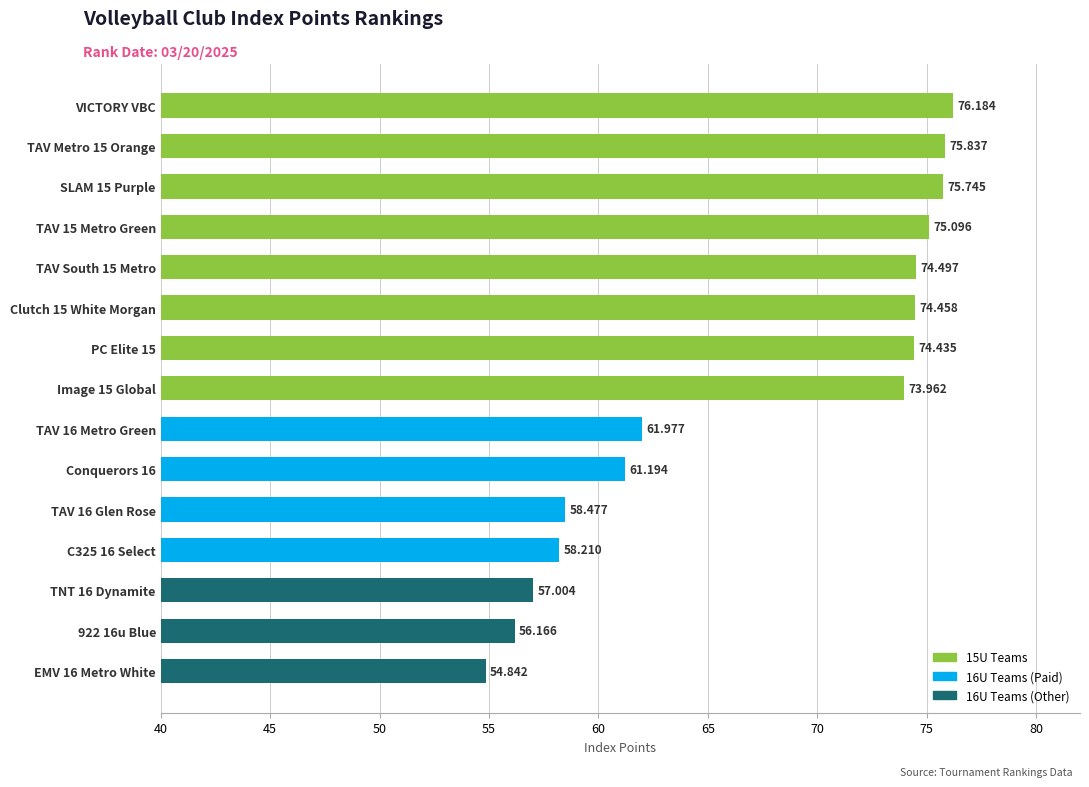

What is the label of the 15th bar from the bottom?

VICTORY VBC